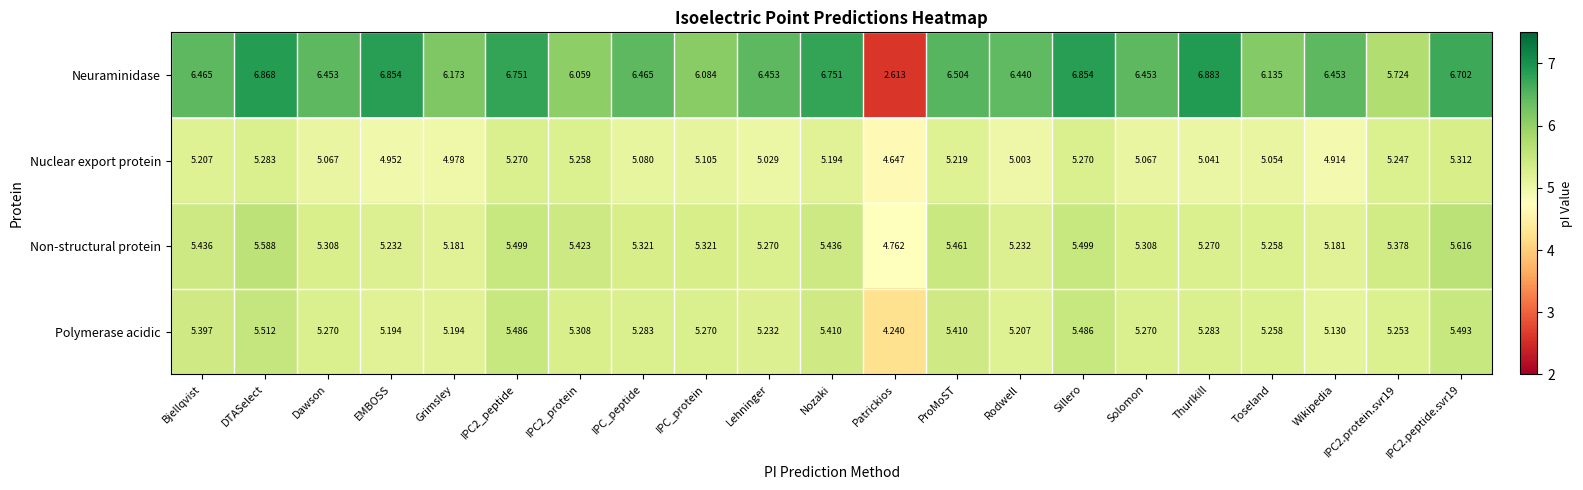

Rank the series at DTASelect from lowest to highest value.

Nuclear export protein, Polymerase acidic, Non-structural protein, Neuraminidase